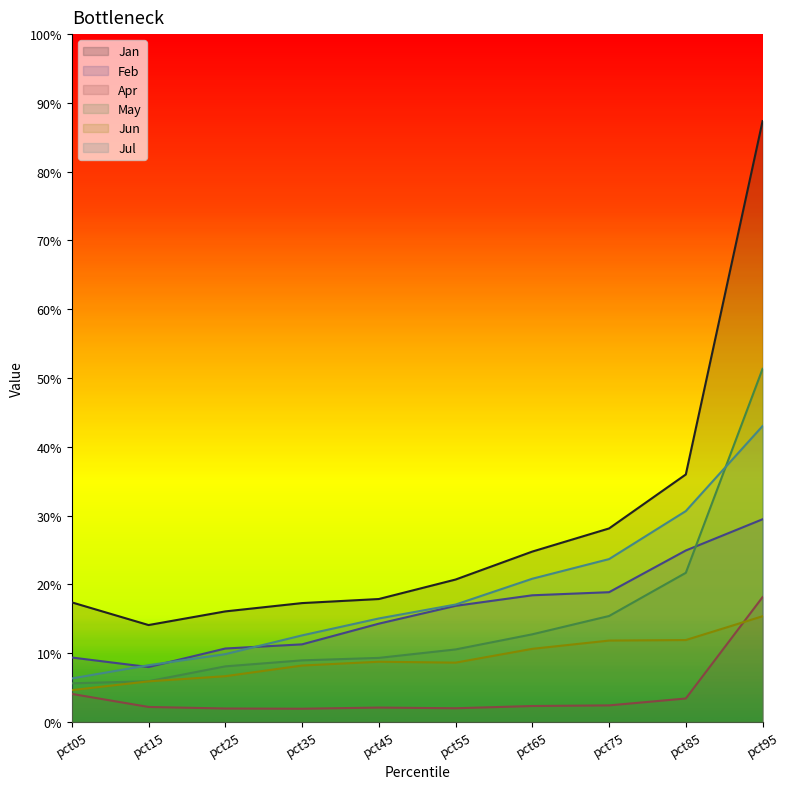

True or false: Jun and Jan cross at least once.

False